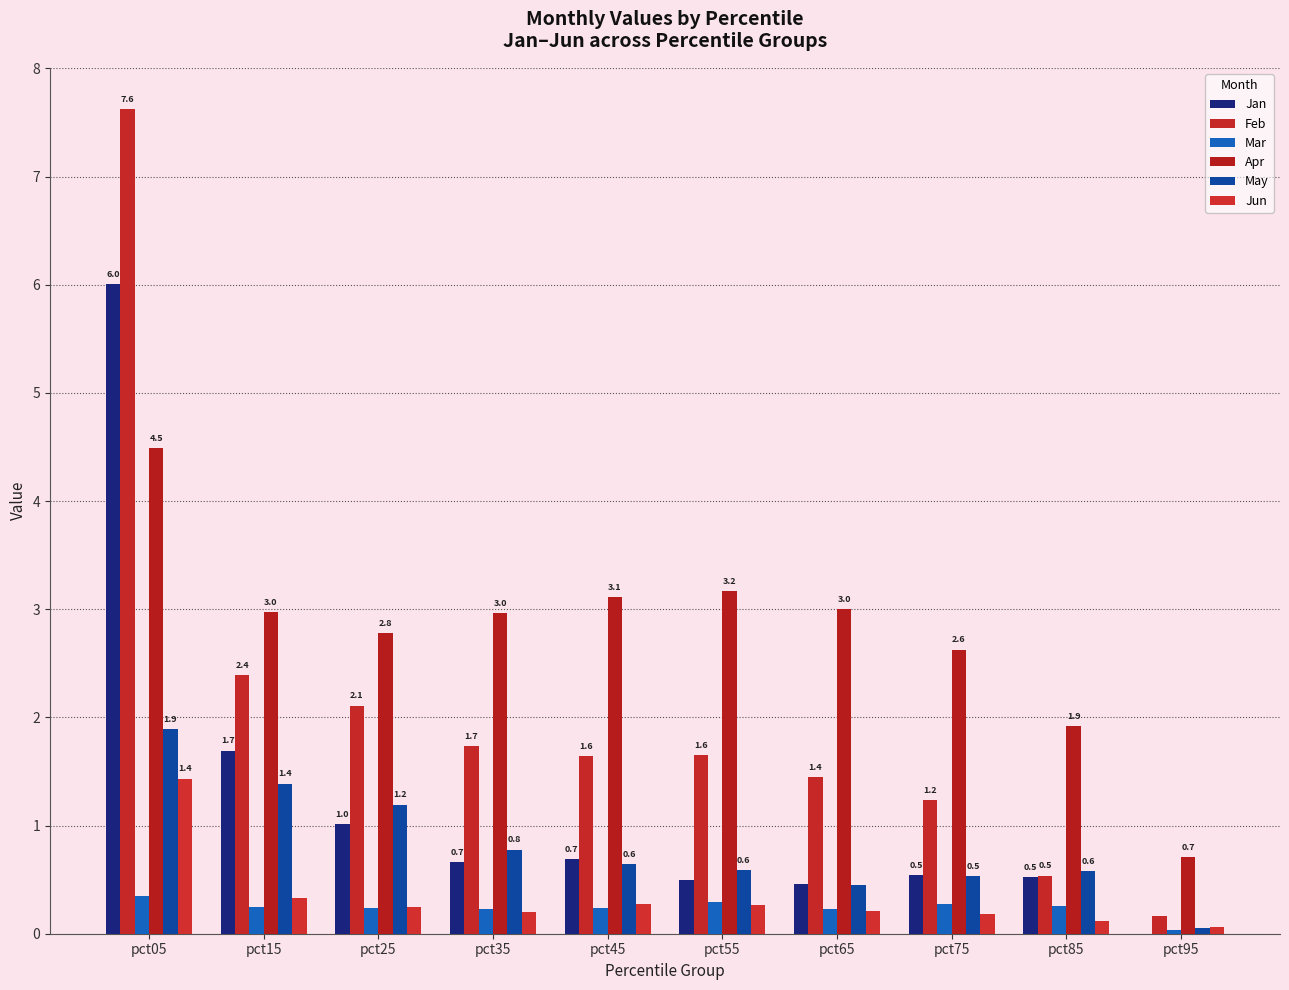

What is the value of the Apr bar at the 7th from the left?

3.0